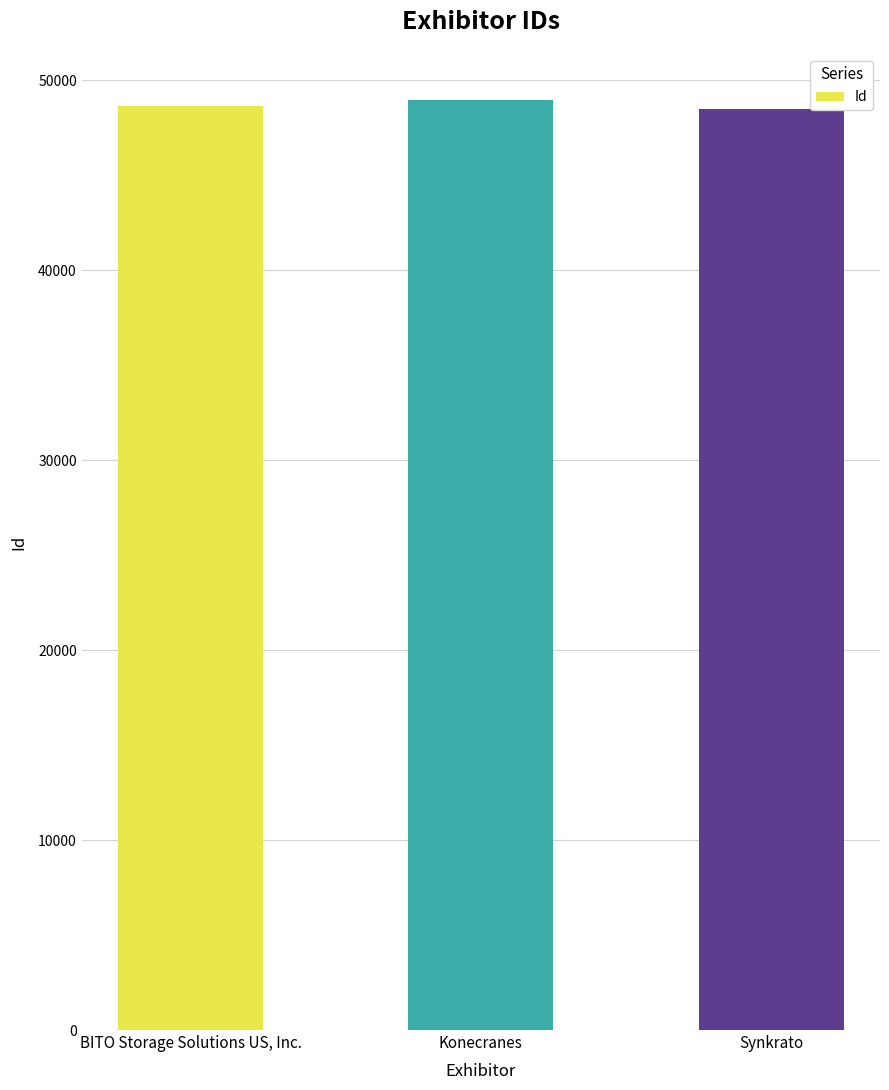

The value at Konecranes is 48934. True or false?

True